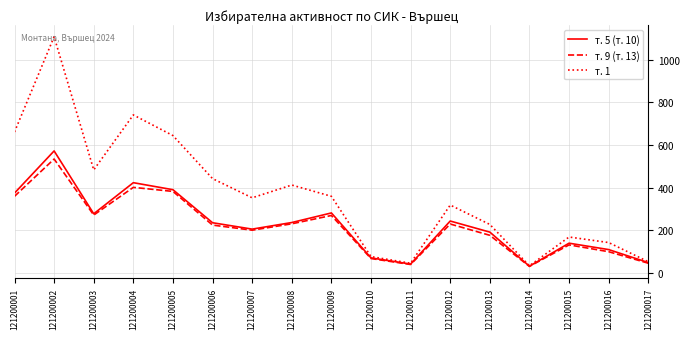

What value does the т. 1 series have at 121200009, to the nearest 100?

400